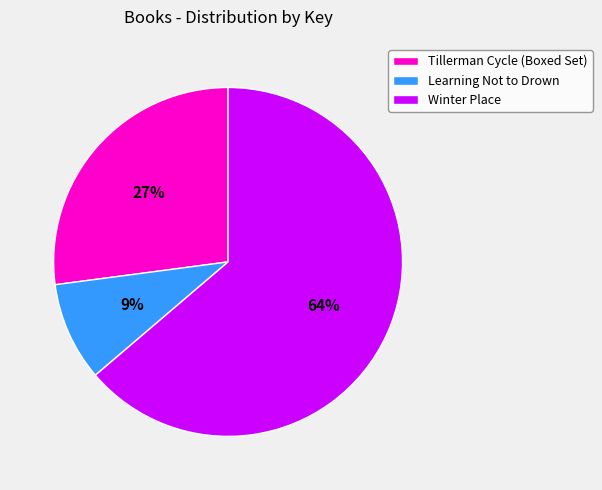

Which slice is the largest?

Winter Place